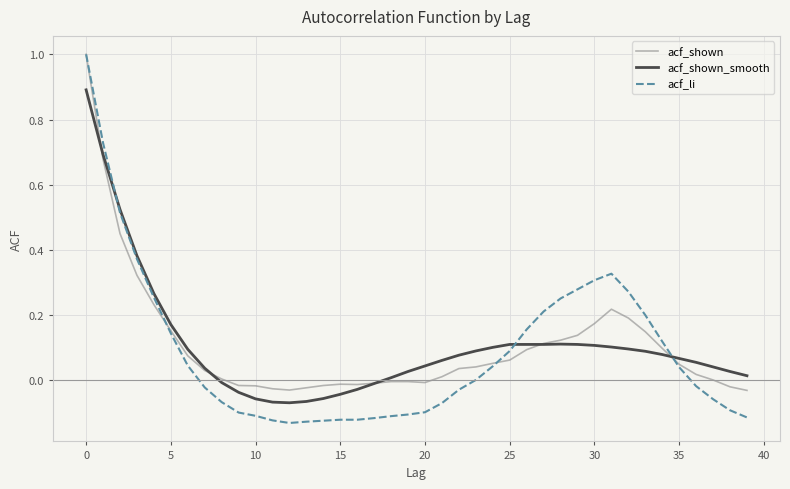

Which series has the widest spread of values?

acf_li